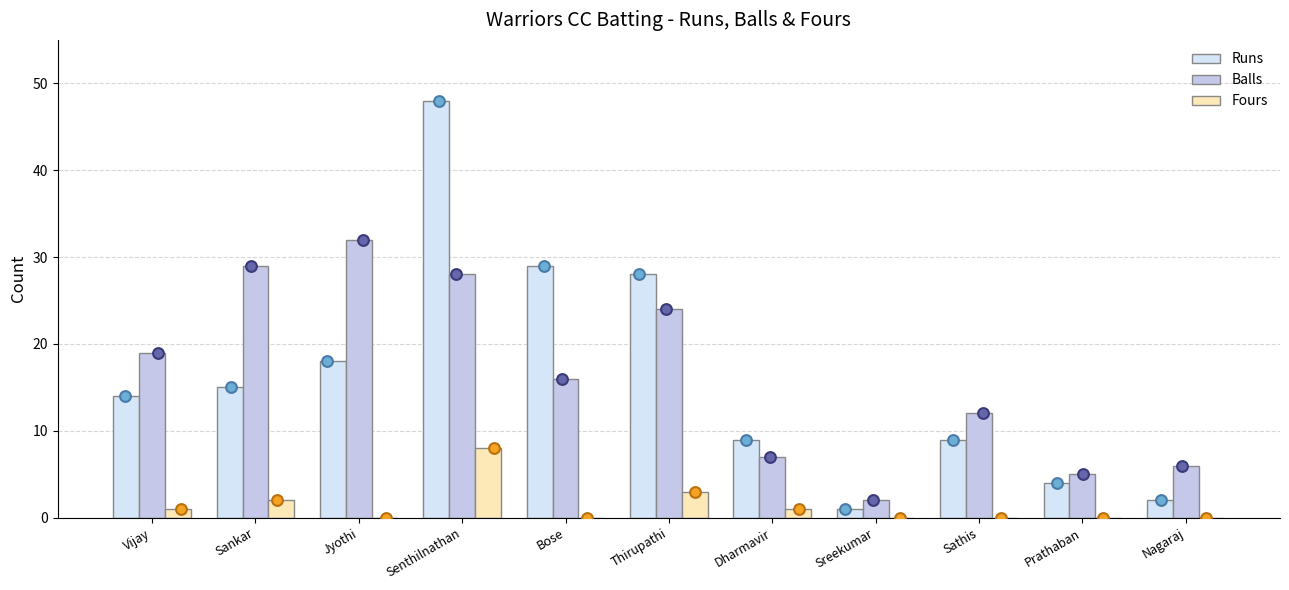

What are all the series names shown in the legend?

Runs, Balls, Fours